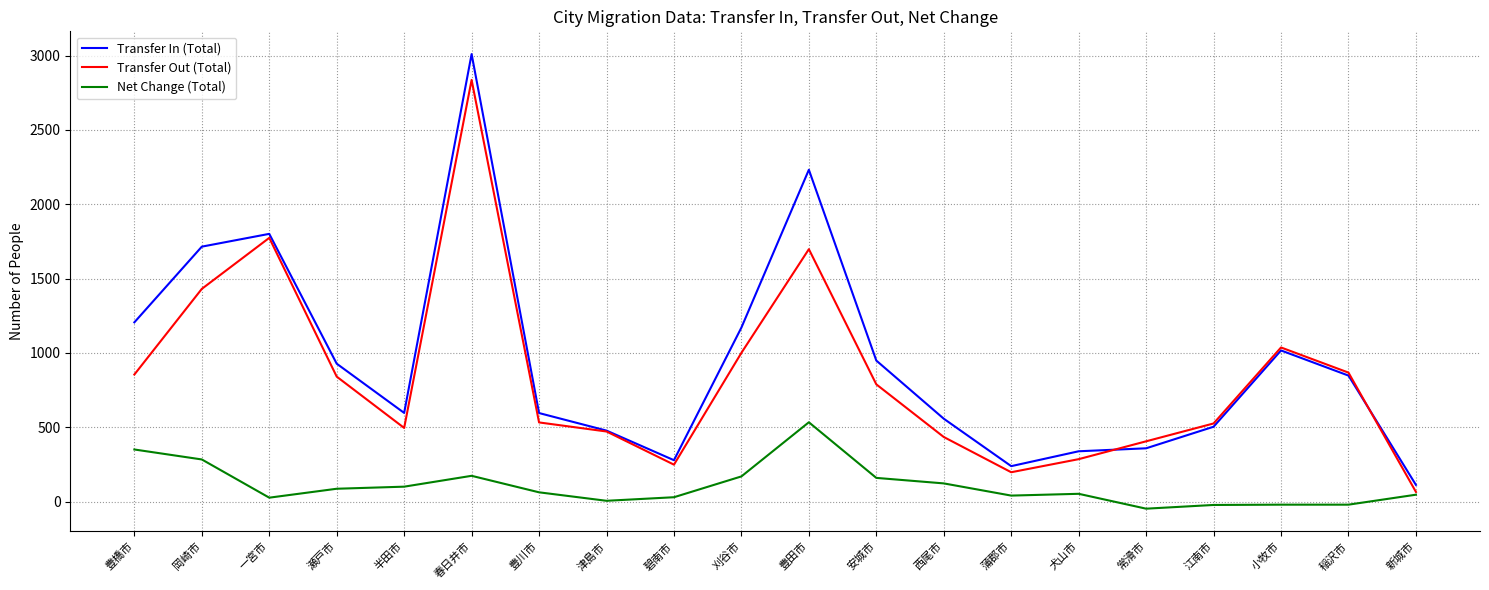

What value does the Net Change (Total) series have at 犬山市, to the nearest 50?

50